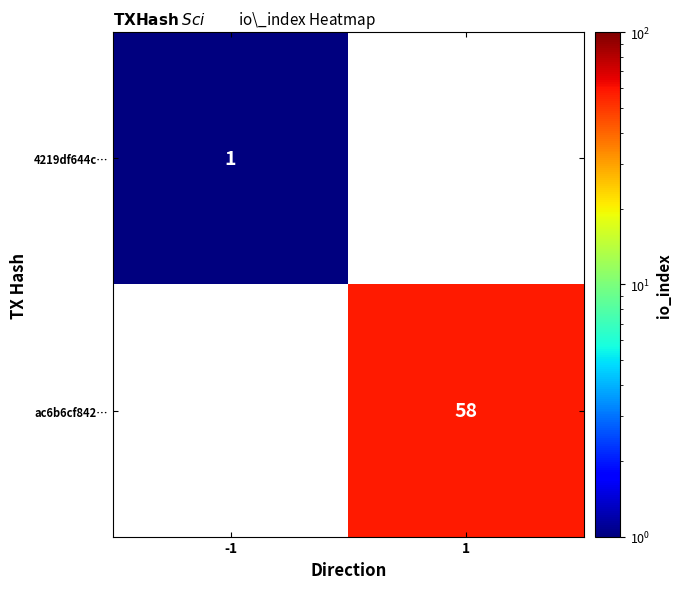

Is it true that ac6b6cf842… equals 81 at 1?

False